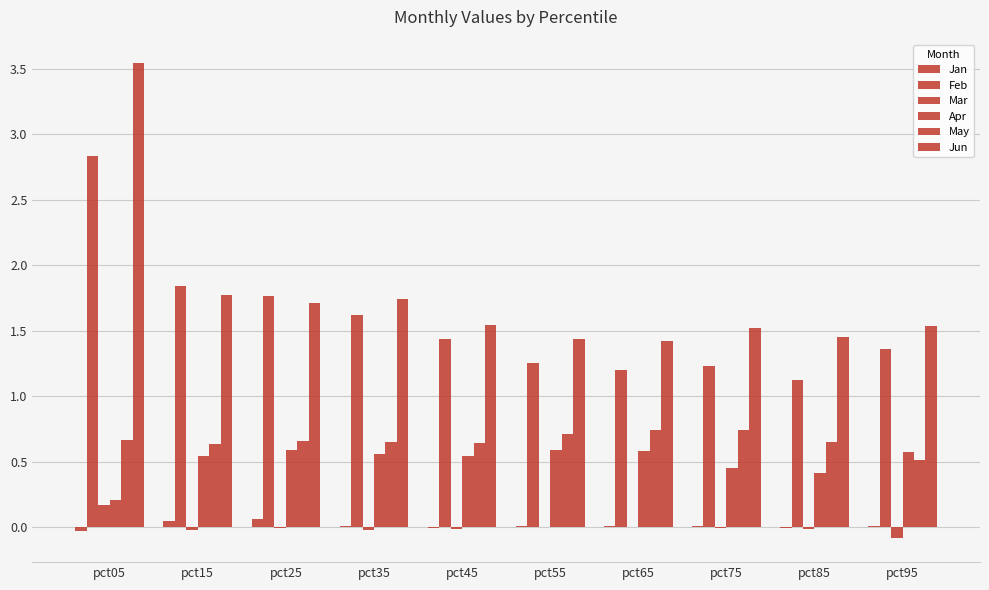

What is the value of the Jun bar at the 10th from the left?

1.5